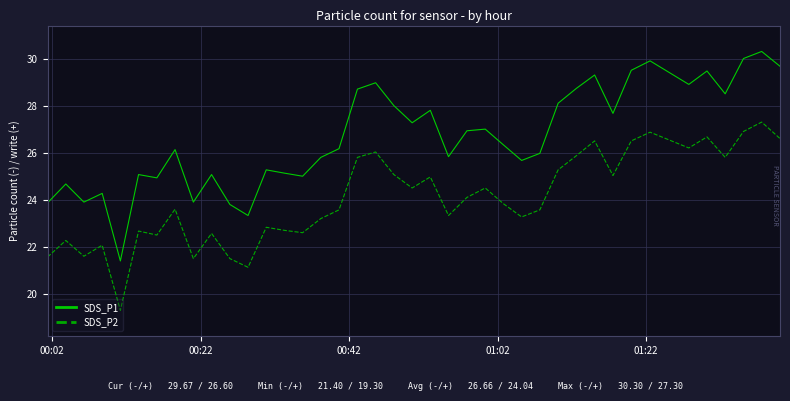

Which series has the largest range (max minus min)?

SDS_P1